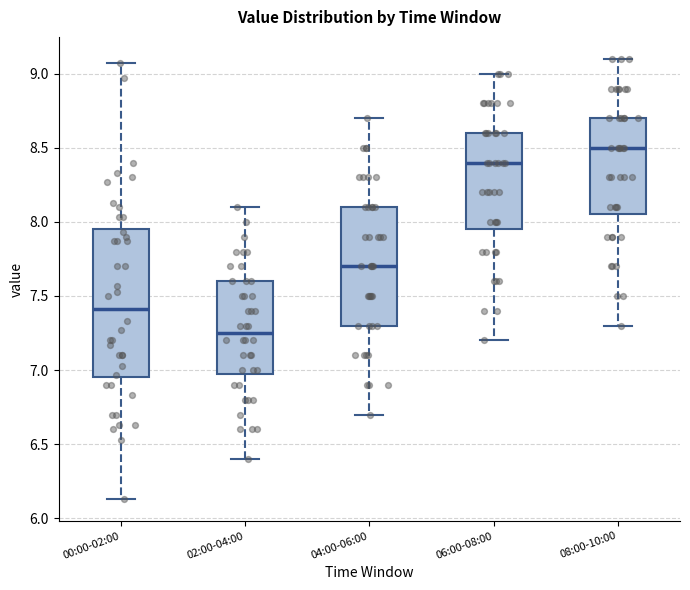

Reading left to right, read every box against the y-axis: the position of its median line, the range the box covers, and the ends of its whiskers. The values are not printed on the chart, so give them approximately, as read against the axis.

00:00-02:00: median 7.40, box 6.95 to 7.95, whiskers 6.15 to 9.05
02:00-04:00: median 7.25, box 7.00 to 7.60, whiskers 6.40 to 8.10
04:00-06:00: median 7.70, box 7.30 to 8.10, whiskers 6.70 to 8.70
06:00-08:00: median 8.40, box 7.95 to 8.60, whiskers 7.20 to 9.00
08:00-10:00: median 8.50, box 8.05 to 8.70, whiskers 7.30 to 9.10